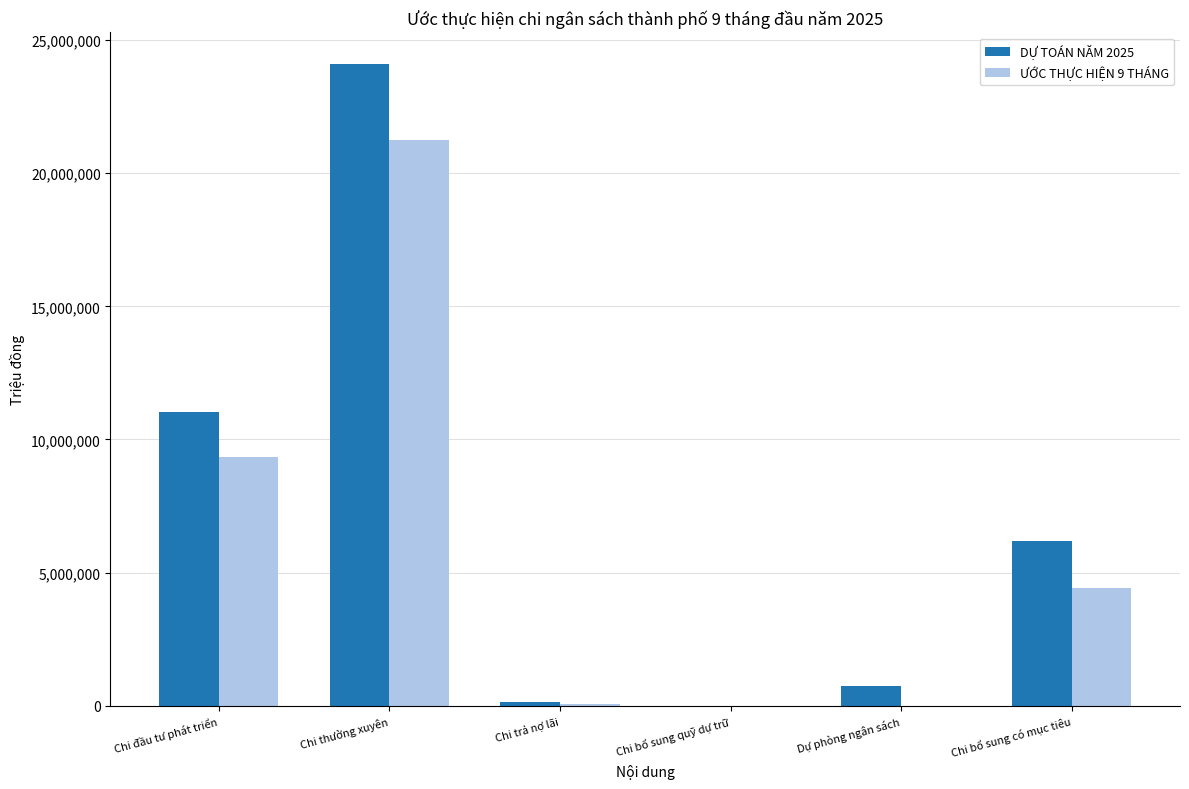

True or false: DỰ TOÁN NĂM 2025 has a value of 24087007.0 at Chi thường xuyên.

True